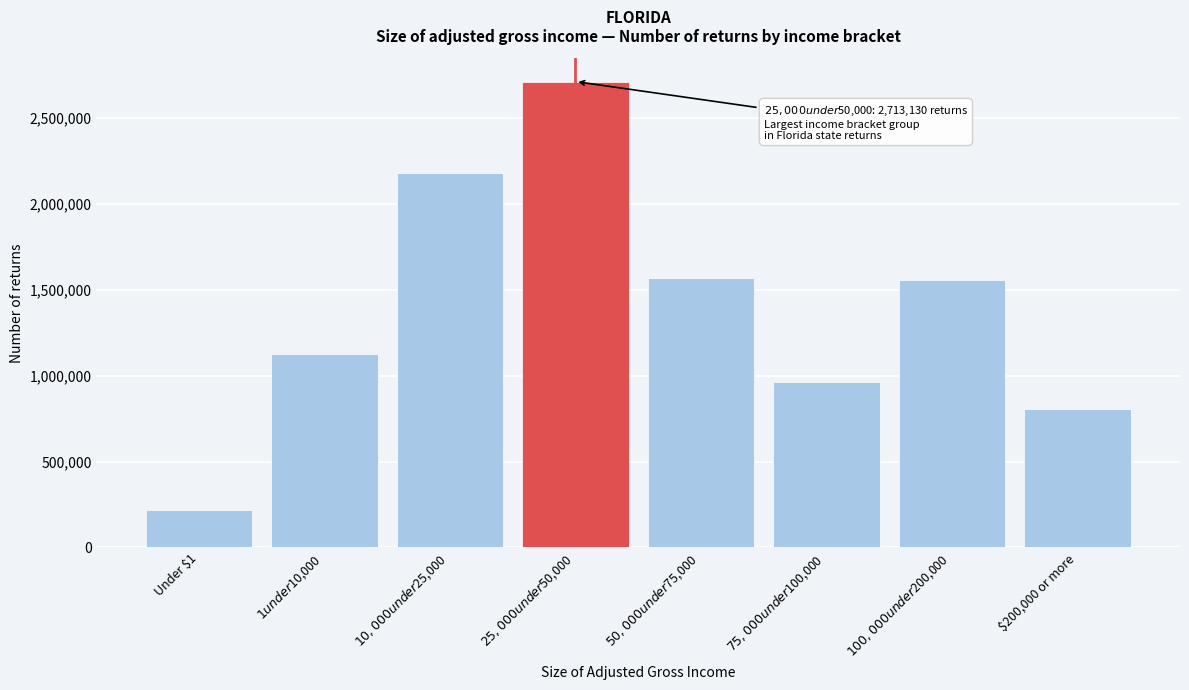

The chart shows a value of 1088875 at $200,000 or more. True or false?

False